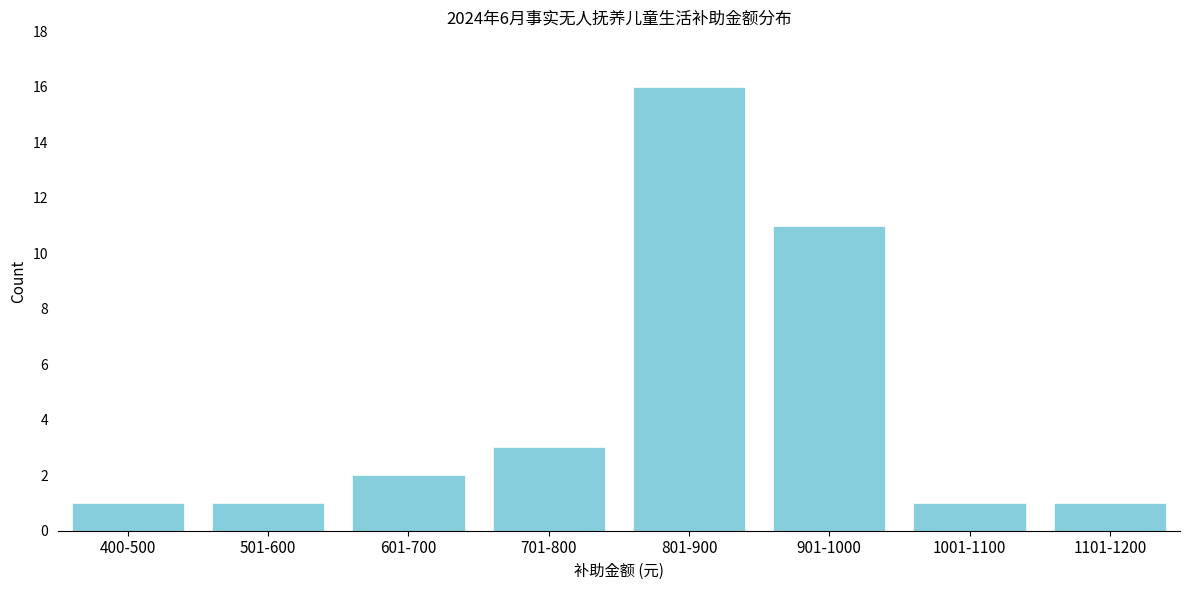

Reading right to left, list all the values displayed in this chart.

1	1	11	16	3	2	1	1